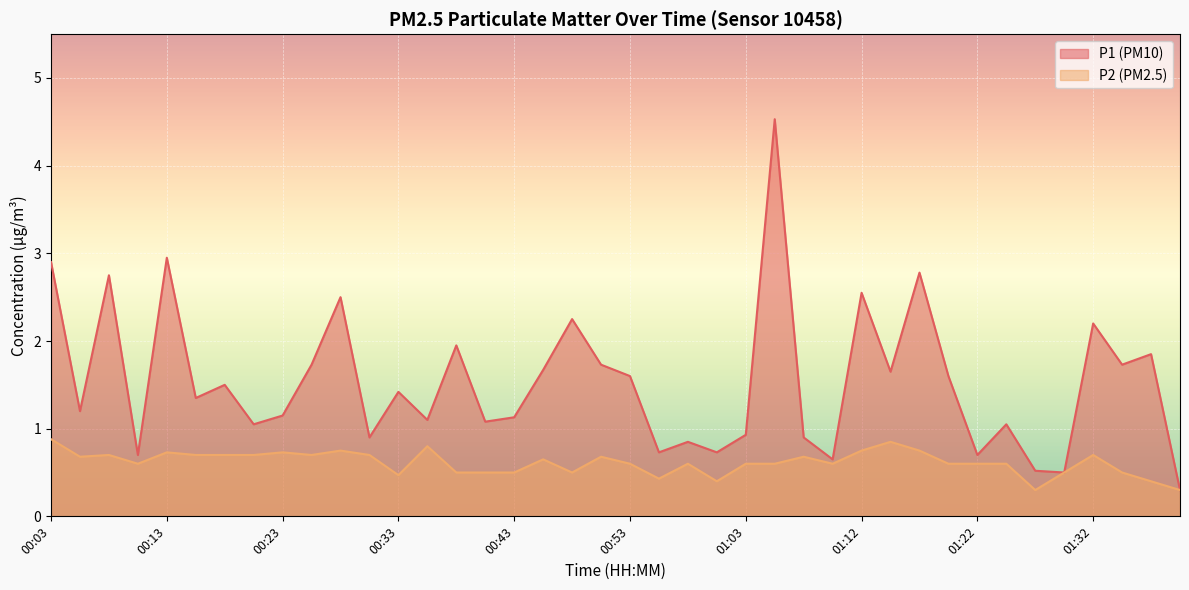

How many lines are shown in the chart?

2